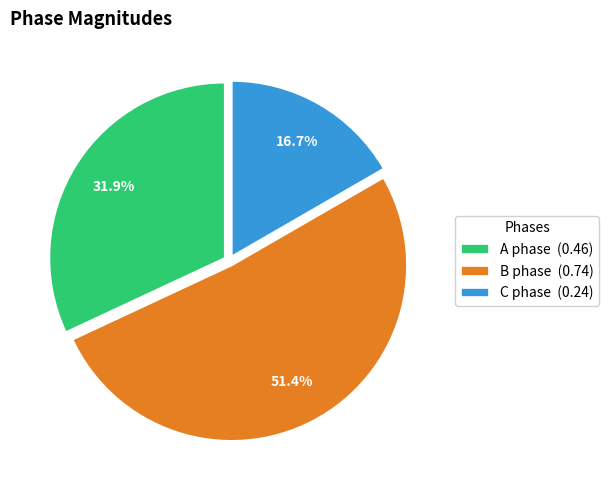

To the nearest percent, what portion does A phase represent?

32%